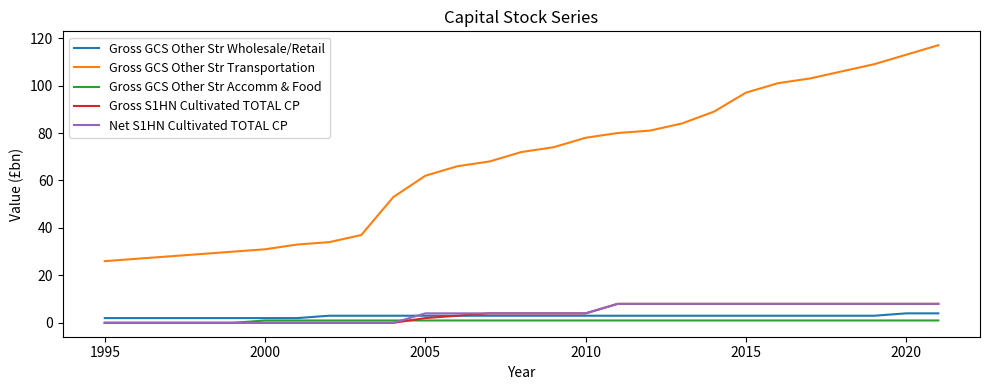

What is the average value of the Net S1HN Cultivated TOTAL CP series?

4